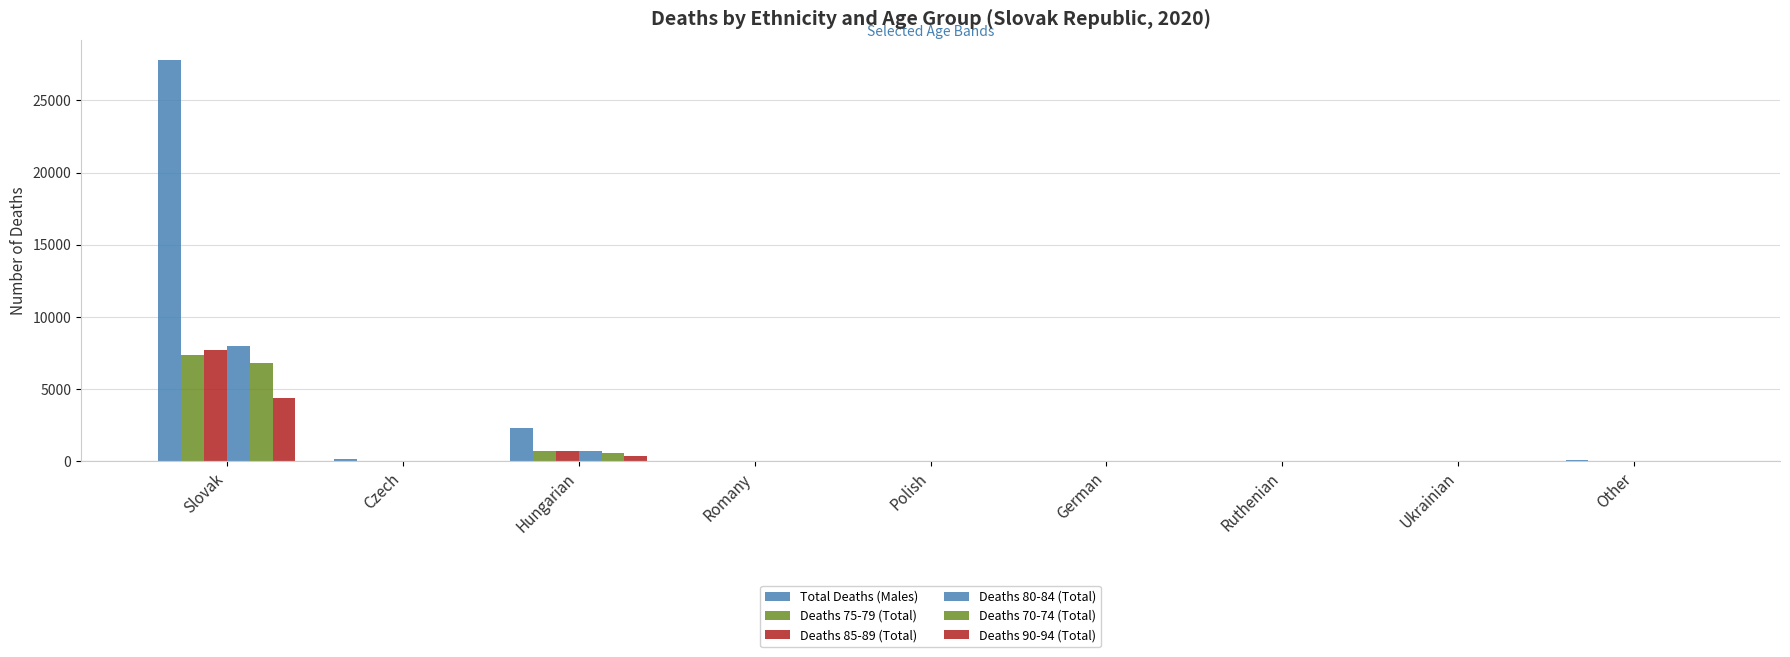

What is the spread (max minus min) of values at Other?

73